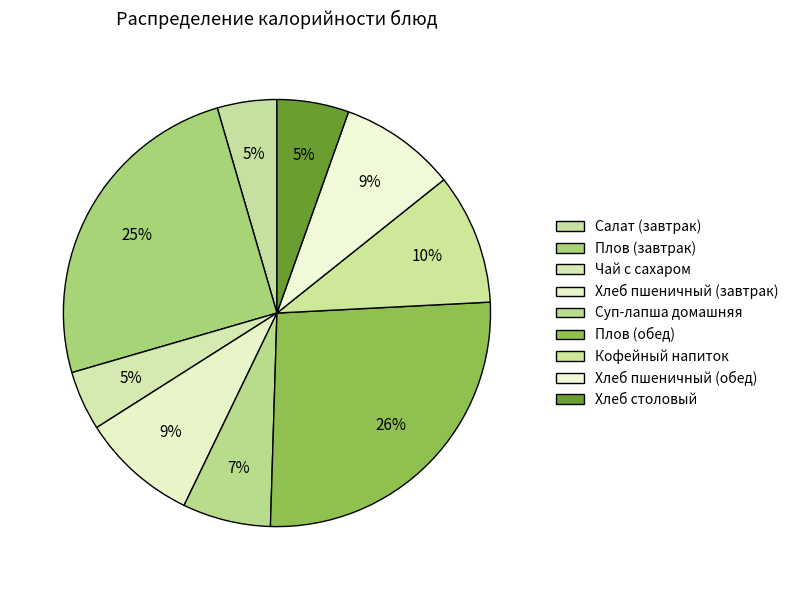

Which slice is the smallest?

Чай с сахаром